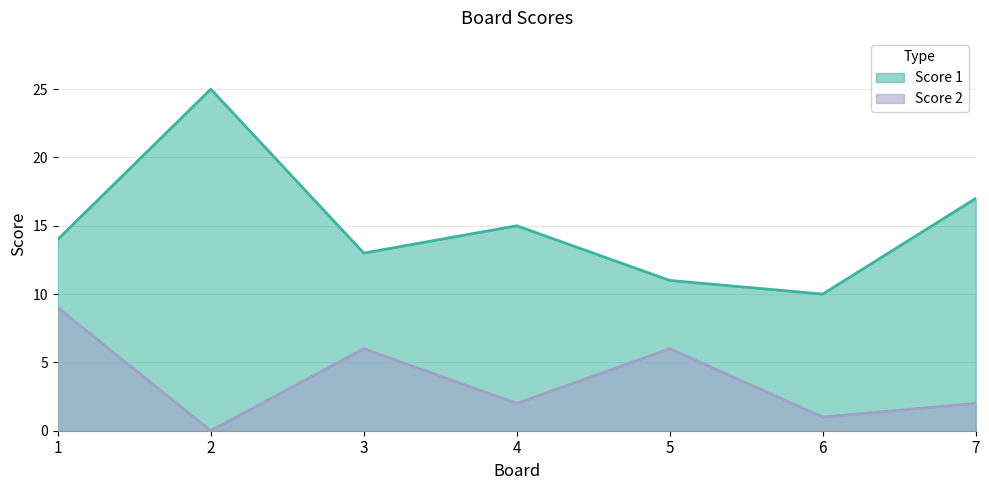

Between 6 and 7, which series saw the biggest shift?

Score 1